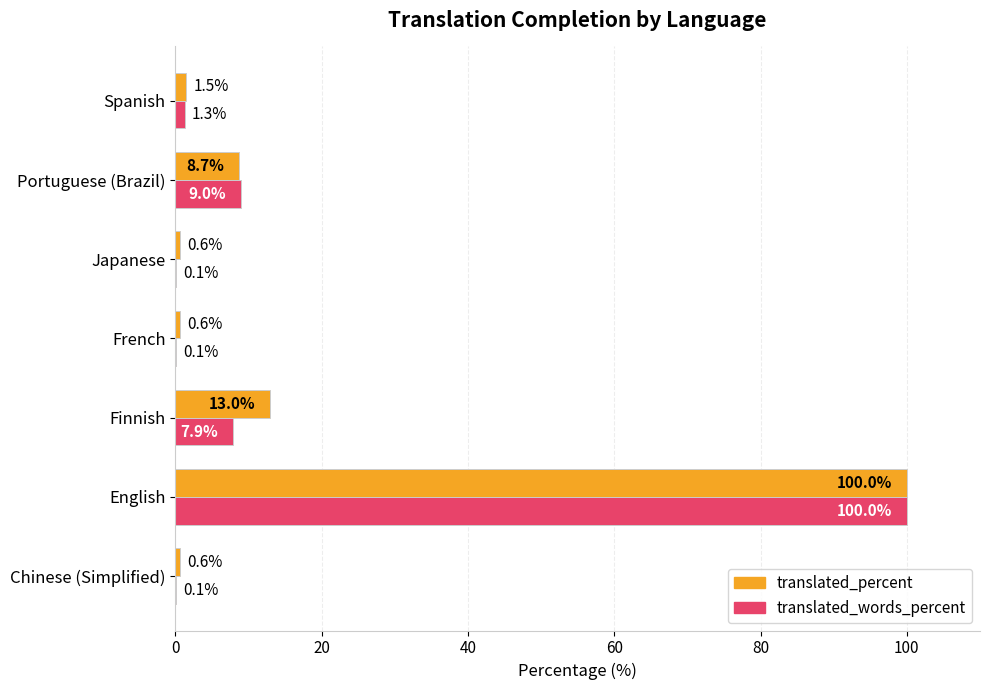

What is the sum of all translated_percent values?

125.0